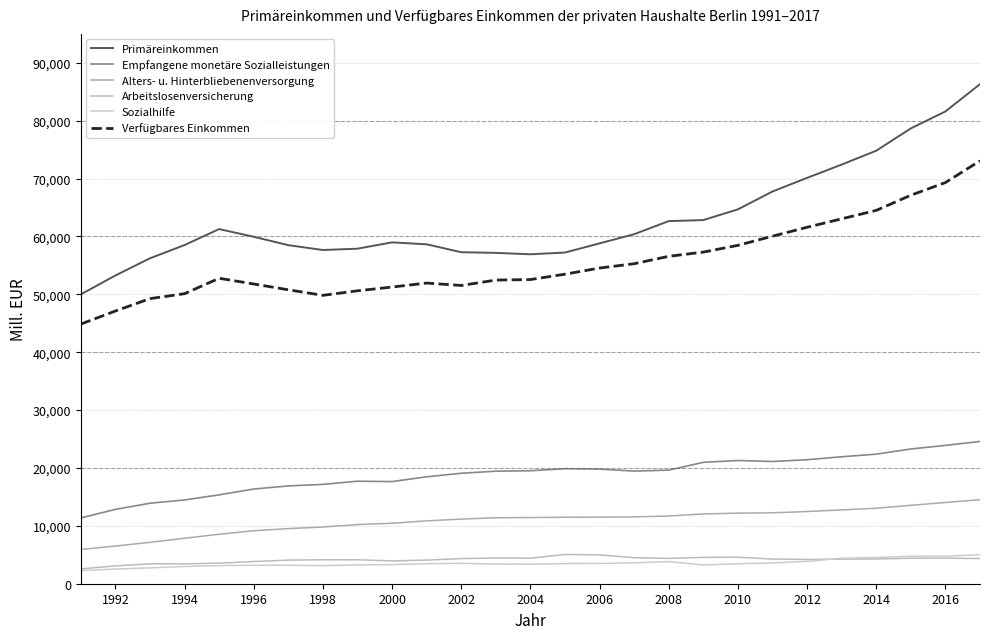

Reading left to right, list all the values displayed in this chart.

Primäreinkommen: 49991.0	53251.1	56226.3	58516.8	61273.5	59944.8	58497.0	57659.2	57888.1	58980.2	58641.6	57278.3	57165.0	56920.7	57220.3	58807.9	60388.6	62650.8	62832.7	64680.0	67770.5	70120.4	72421.3	74815.6	78670.0	81598.3	86316.2
Empfangene monetäre Sozialleistungen: 11363.7	12845.4	13904.8	14474.7	15354.3	16361.0	16896.7	17165.5	17711.3	17649.3	18472.2	19089.2	19441.6	19520.5	19874.9	19800.9	19455.3	19627.4	20974.3	21286.7	21119.7	21426.3	21937.4	22386.2	23282.3	23899.3	24580.1
Alters- u. Hinterbliebenenversorgung: 5916.5	6510.9	7148.2	7855.6	8548.5	9153.2	9524.0	9798.1	10219.7	10446.5	10860.4	11165.1	11396.2	11435.1	11487.7	11497.2	11549.3	11696.0	12057.5	12194.9	12254.0	12474.7	12755.4	13040.5	13547.7	14036.2	14523.1
Arbeitslosenversicherung: 2560.0	3081.2	3444.2	3425.1	3557.0	3833.4	4082.3	4136.4	4136.9	3936.8	4086.1	4347.4	4444.6	4407.8	5053.8	4983.0	4492.9	4380.3	4556.3	4582.7	4264.3	4195.9	4240.5	4279.3	4402.7	4419.0	4351.4
Sozialhilfe: 2261.0	2536.6	2738.7	2973.1	3127.7	3192.3	3193.3	3119.8	3257.5	3288.8	3458.8	3516.9	3400.4	3371.5	3481.4	3491.6	3608.4	3819.1	3244.7	3448.0	3585.7	3860.0	4409.3	4525.4	4749.9	4755.0	5014.3
Verfügbares Einkommen: 44857.6	47115.8	49257.6	50111.4	52774.9	51789.3	50786.4	49827.3	50608.8	51259.0	51949.7	51528.4	52464.7	52554.2	53479.4	54545.7	55289.0	56568.5	57297.9	58463.2	60044.8	61584.9	63050.0	64501.4	67125.2	69310.8	73067.6